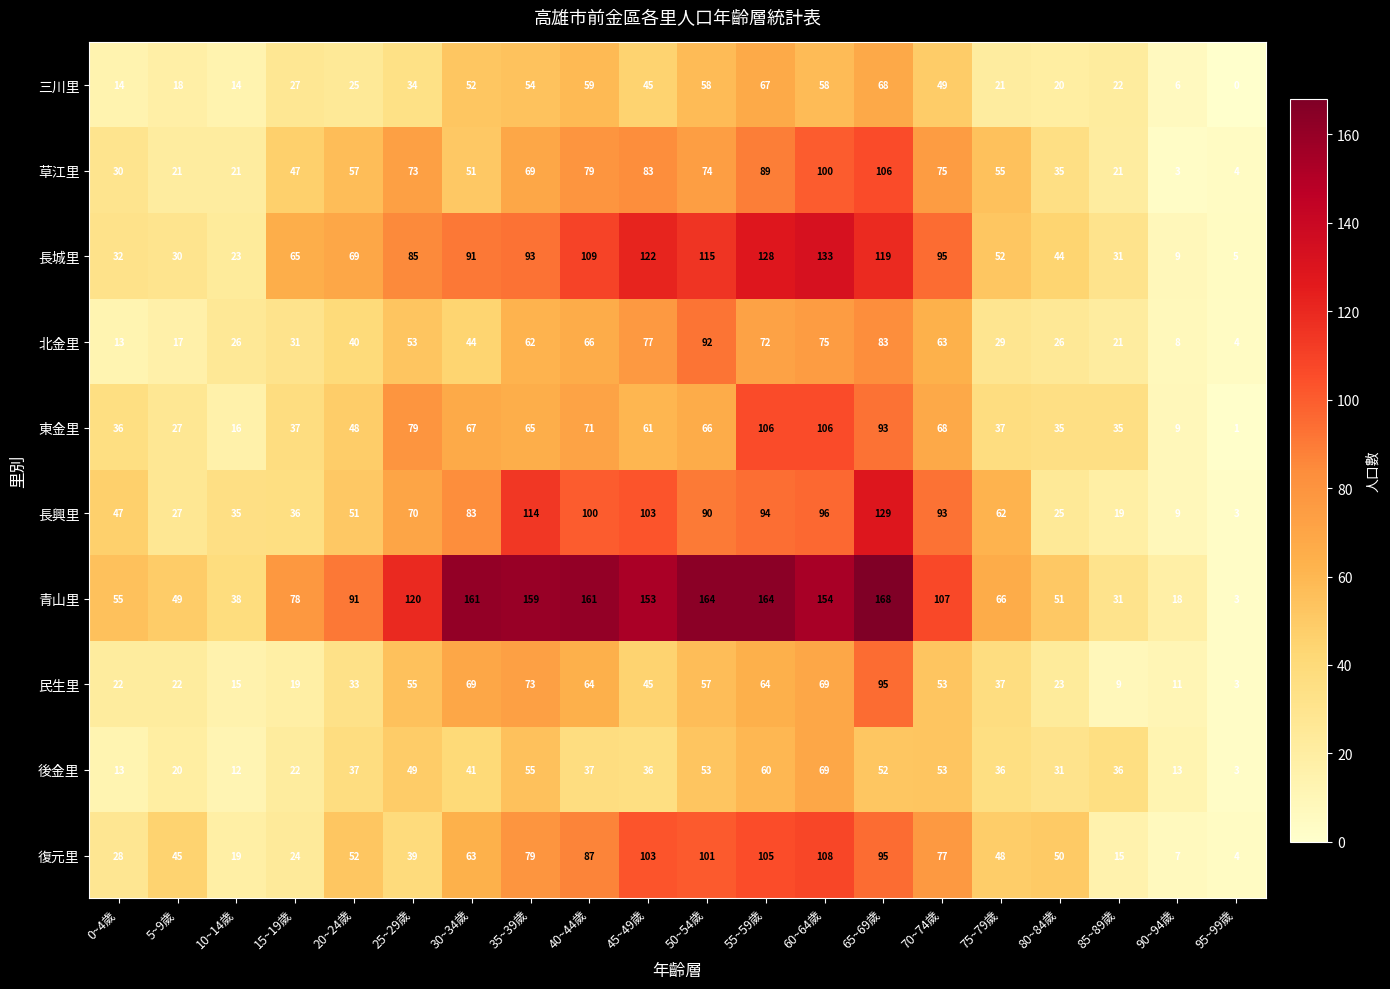

Which category has the lowest value across all series?

95~99歲